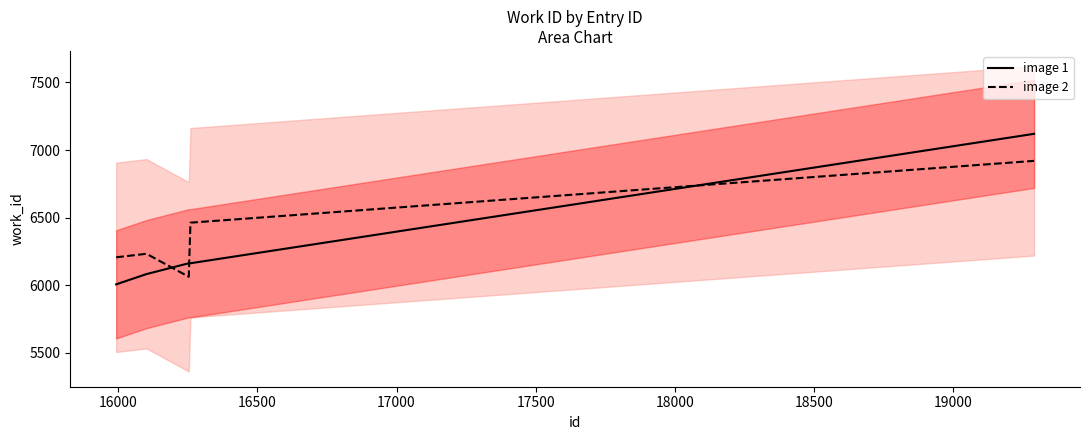

How many times do image 2 and image 1 cross each other?

3